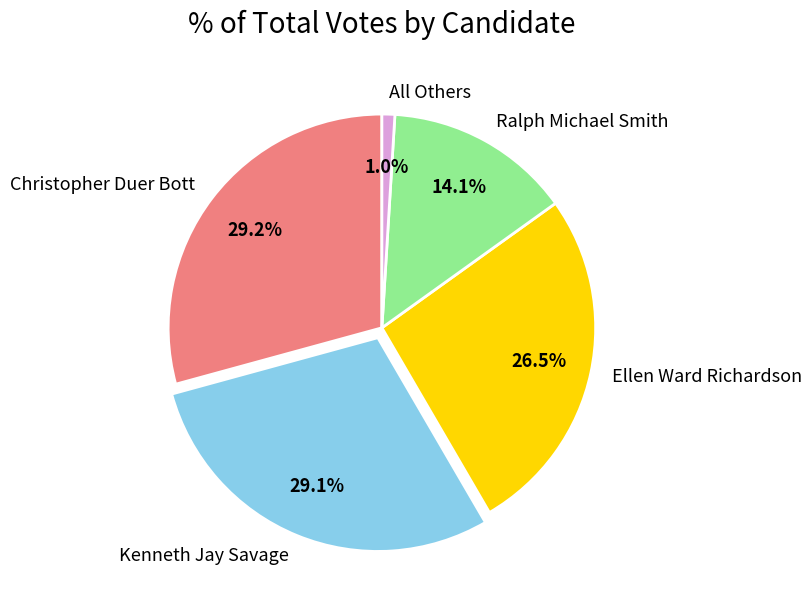

To the nearest percent, what portion does All Others represent?

1%